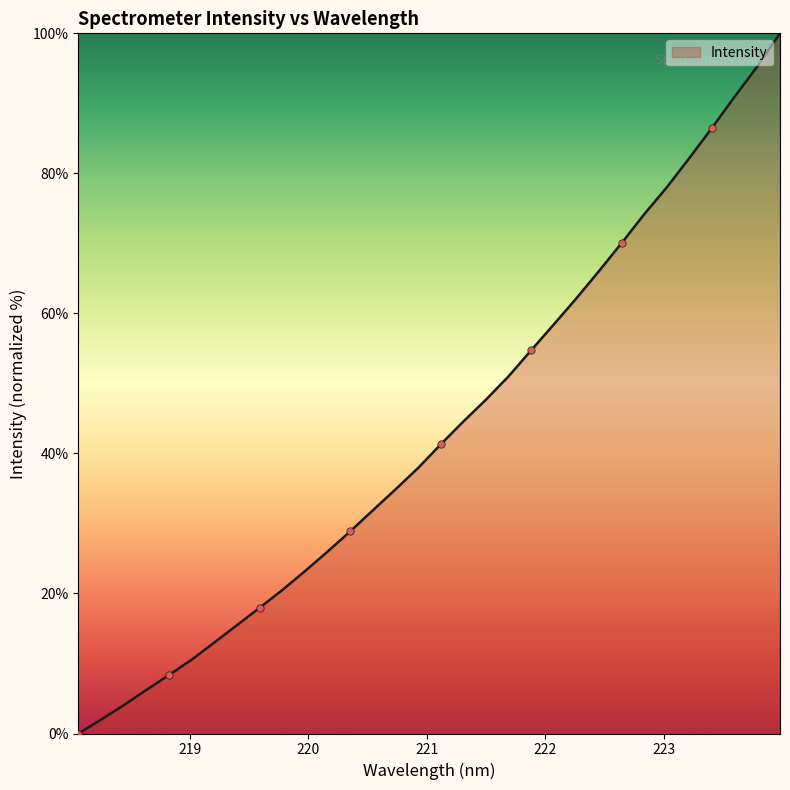

What is the difference between the maximum and minimum values?

100.0